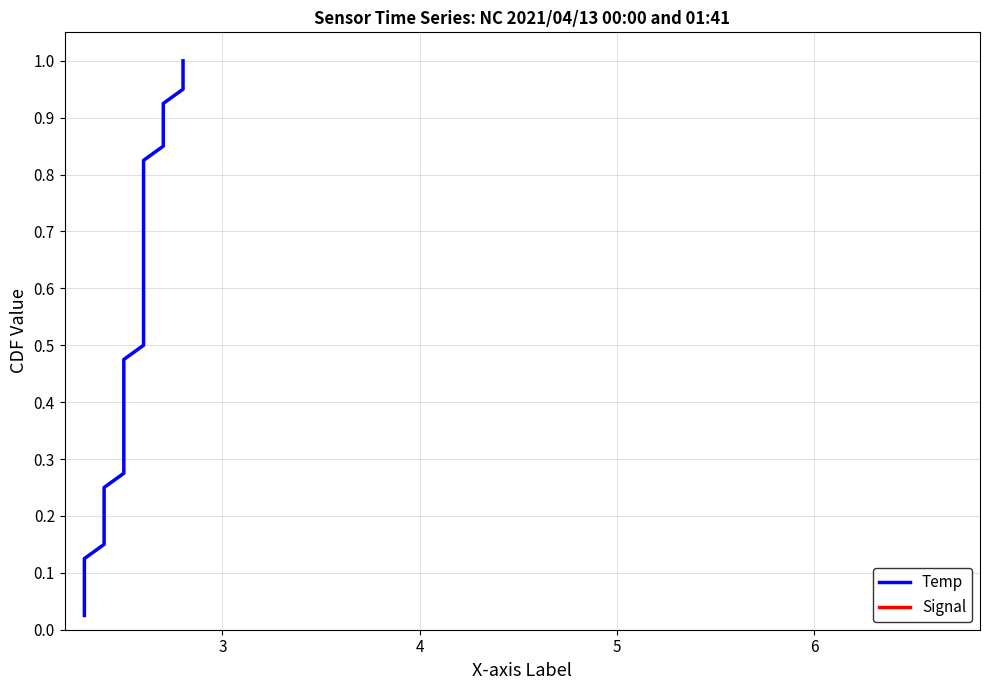

True or false: Temp and Signal intersect in this chart.

False